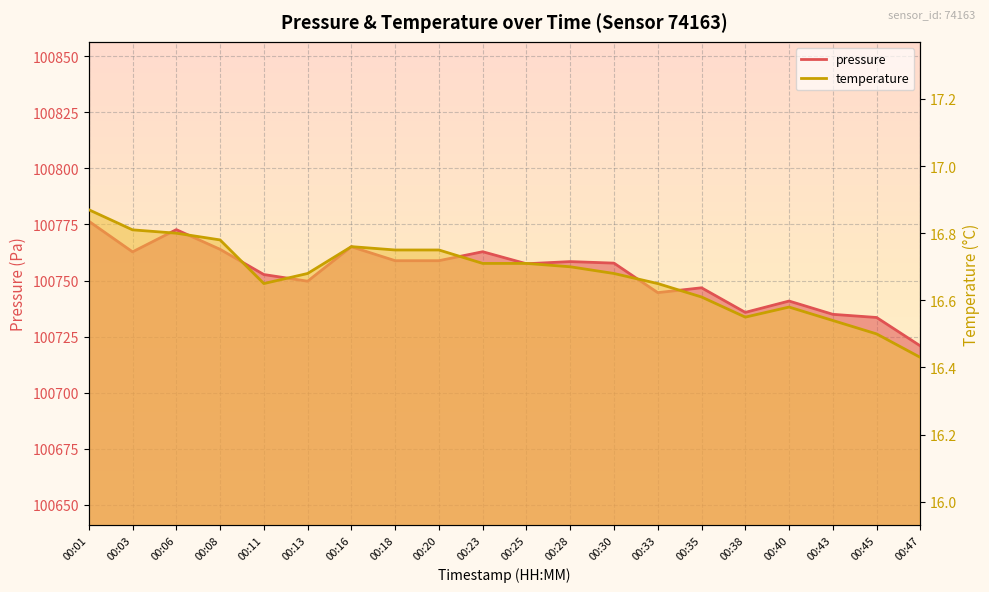

Does the chart display data point markers on the line(s)?

No